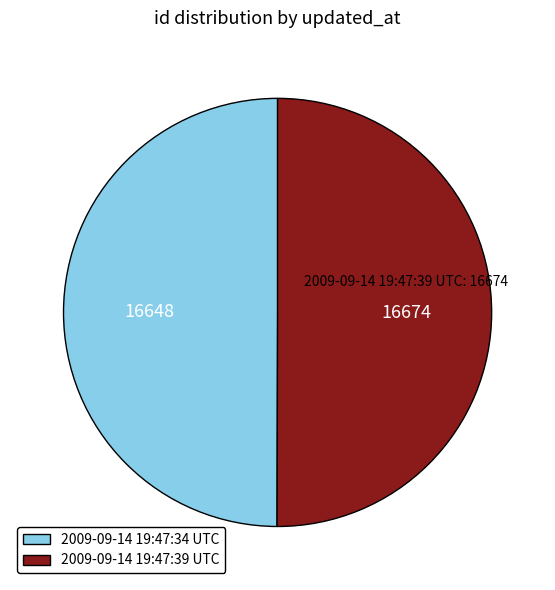

The 2009-09-14 19:47:34 UTC slice represents 41% of the pie. True or false?

False